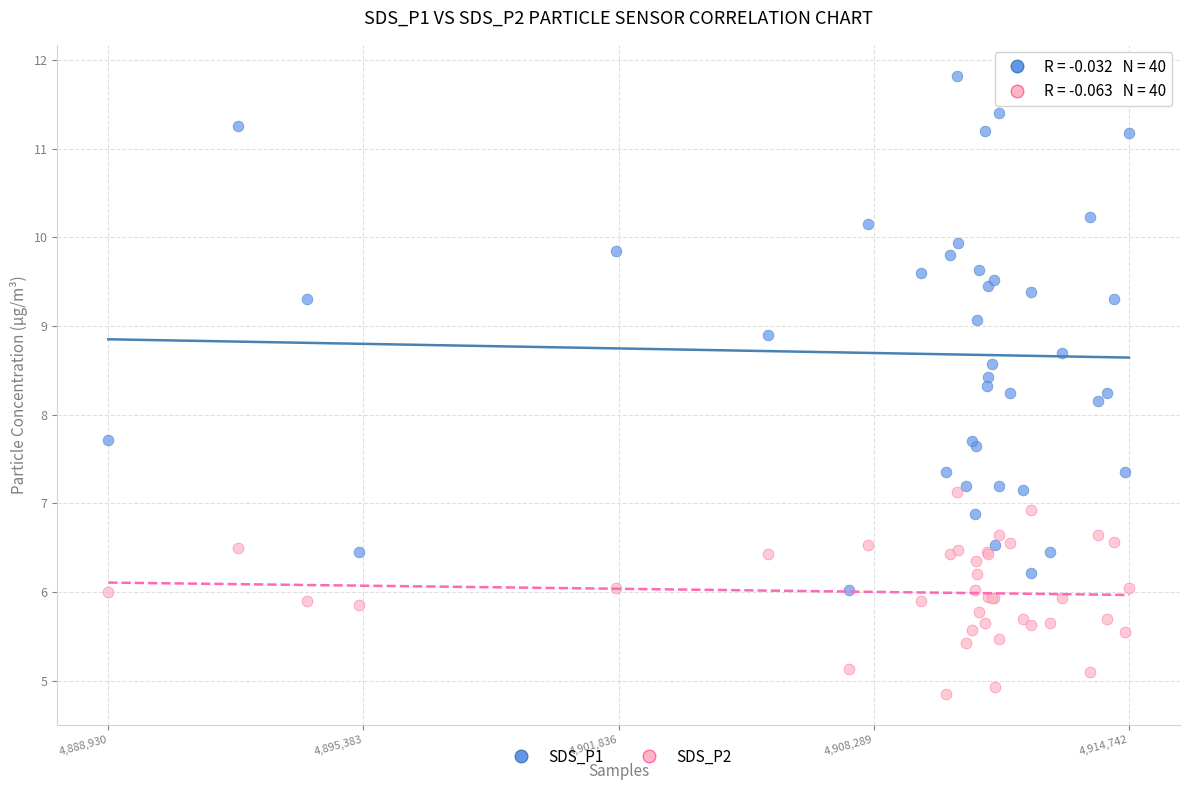

In the SDS_P1 series, what Y value is closest to 8?

8.2